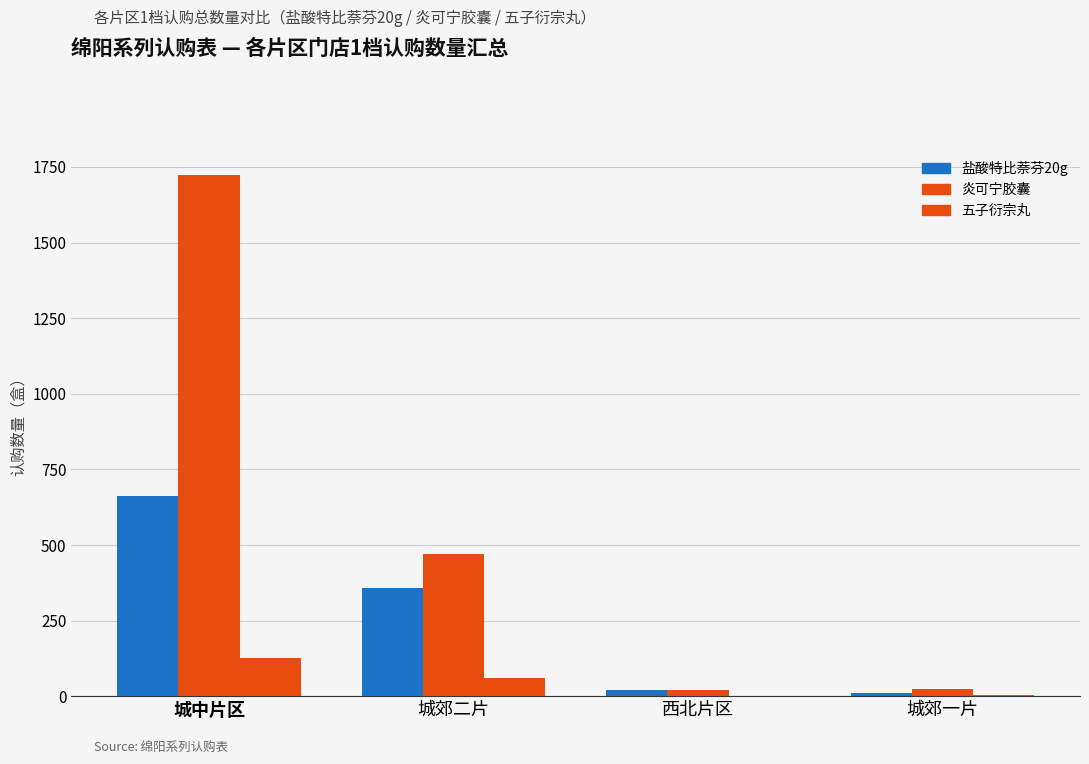

Rank the categories by 炎可宁胶囊 value from highest to lowest.

城中片区, 城郊二片, 城郊一片, 西北片区